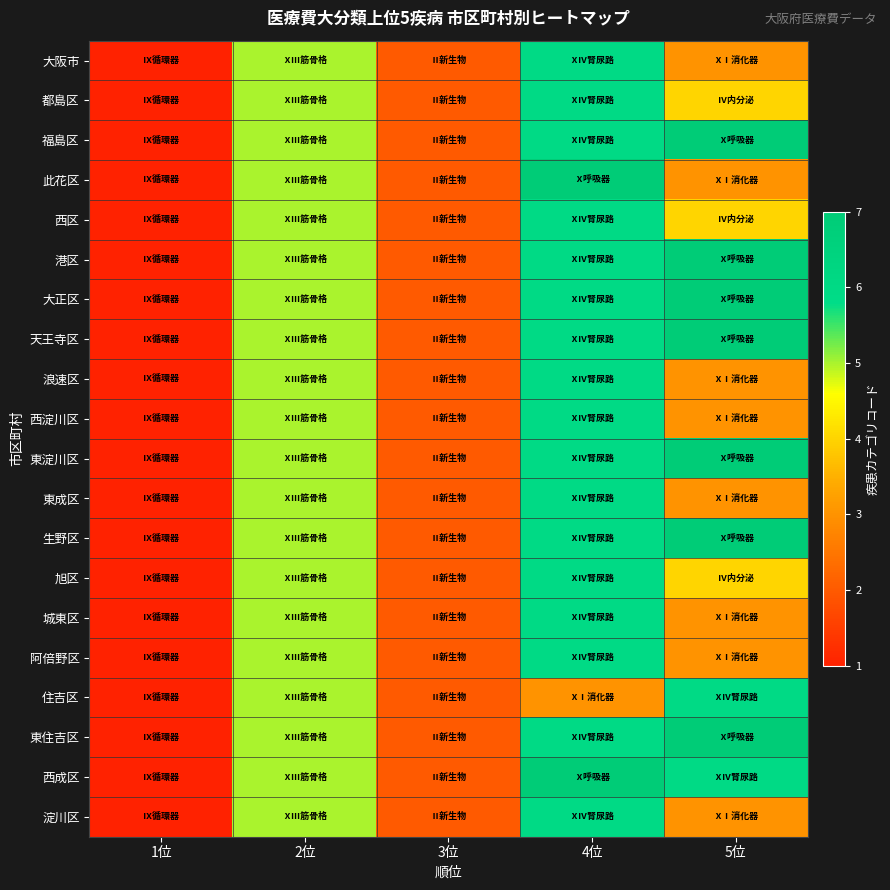

Which label corresponds to the largest value in the chart?

5位